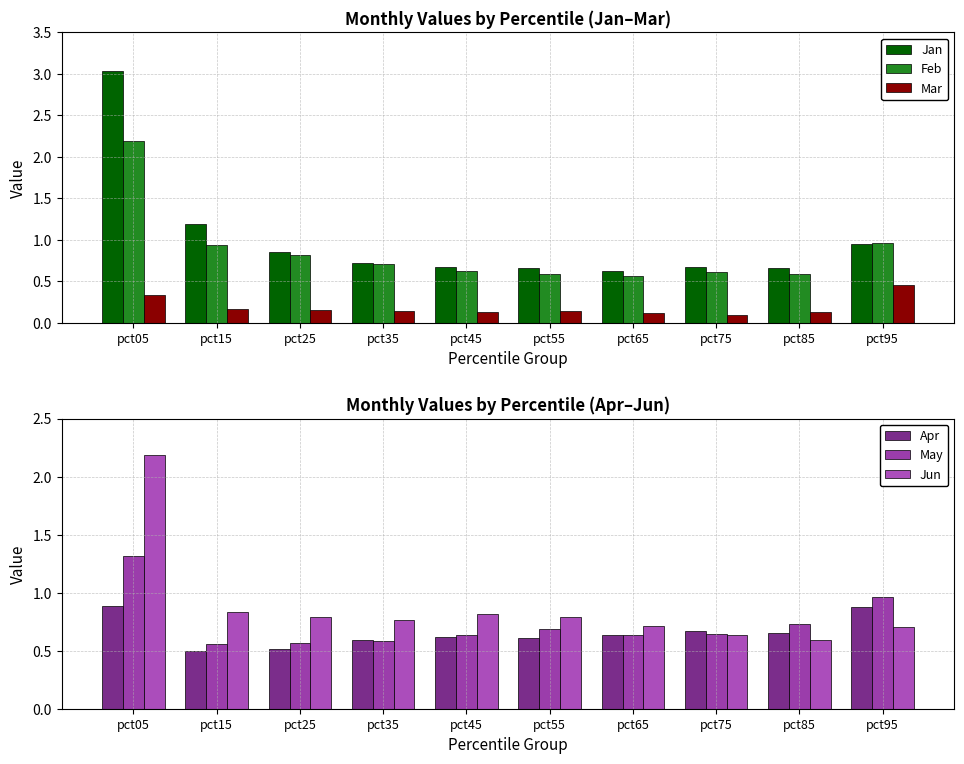

At which label does May reach its minimum?

pct15